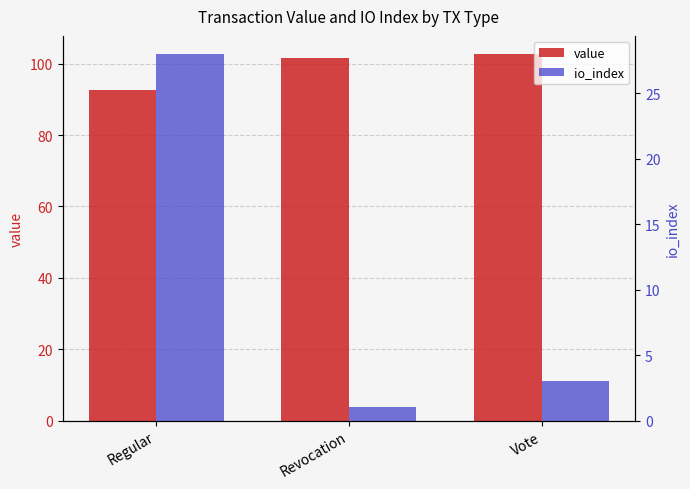

What is the sum of all io_index values?

32.0